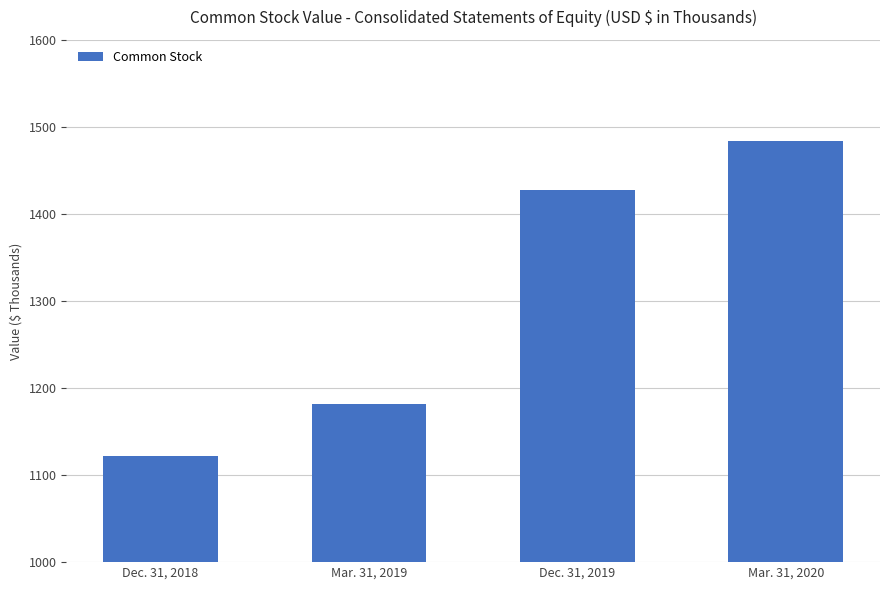

What is the sum of the values at Mar. 31, 2020 and Mar. 31, 2019?

2666